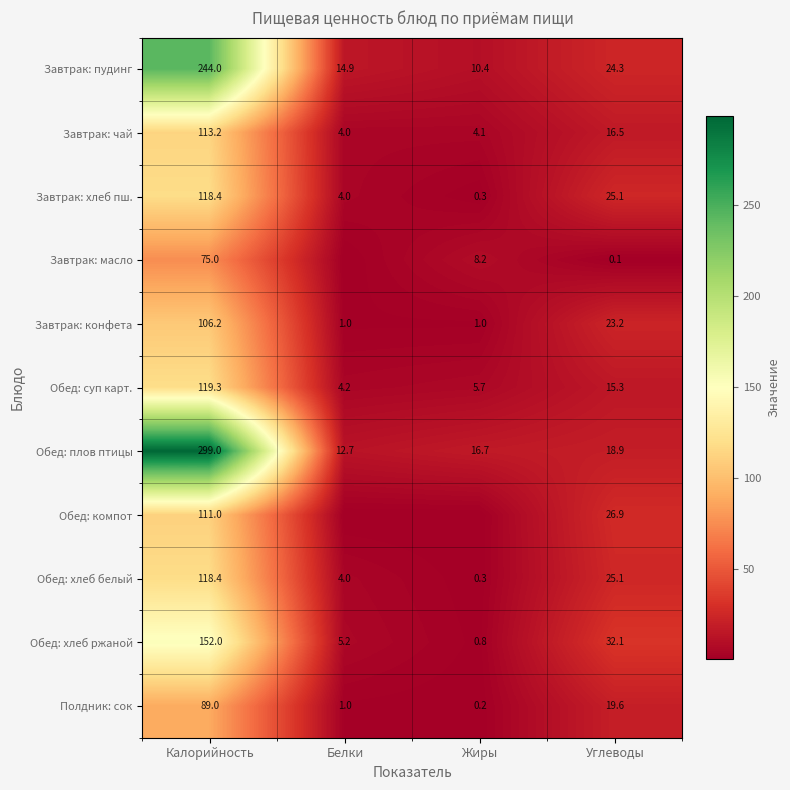

How many values in the Обед: плов птицы series exceed 18?

2